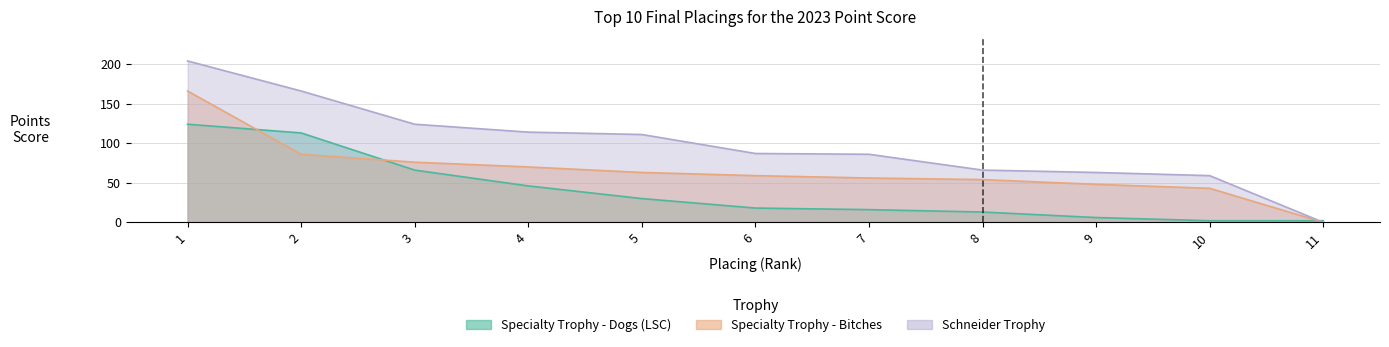

What is the ratio of the value at 1 to the value at 5?

4.1